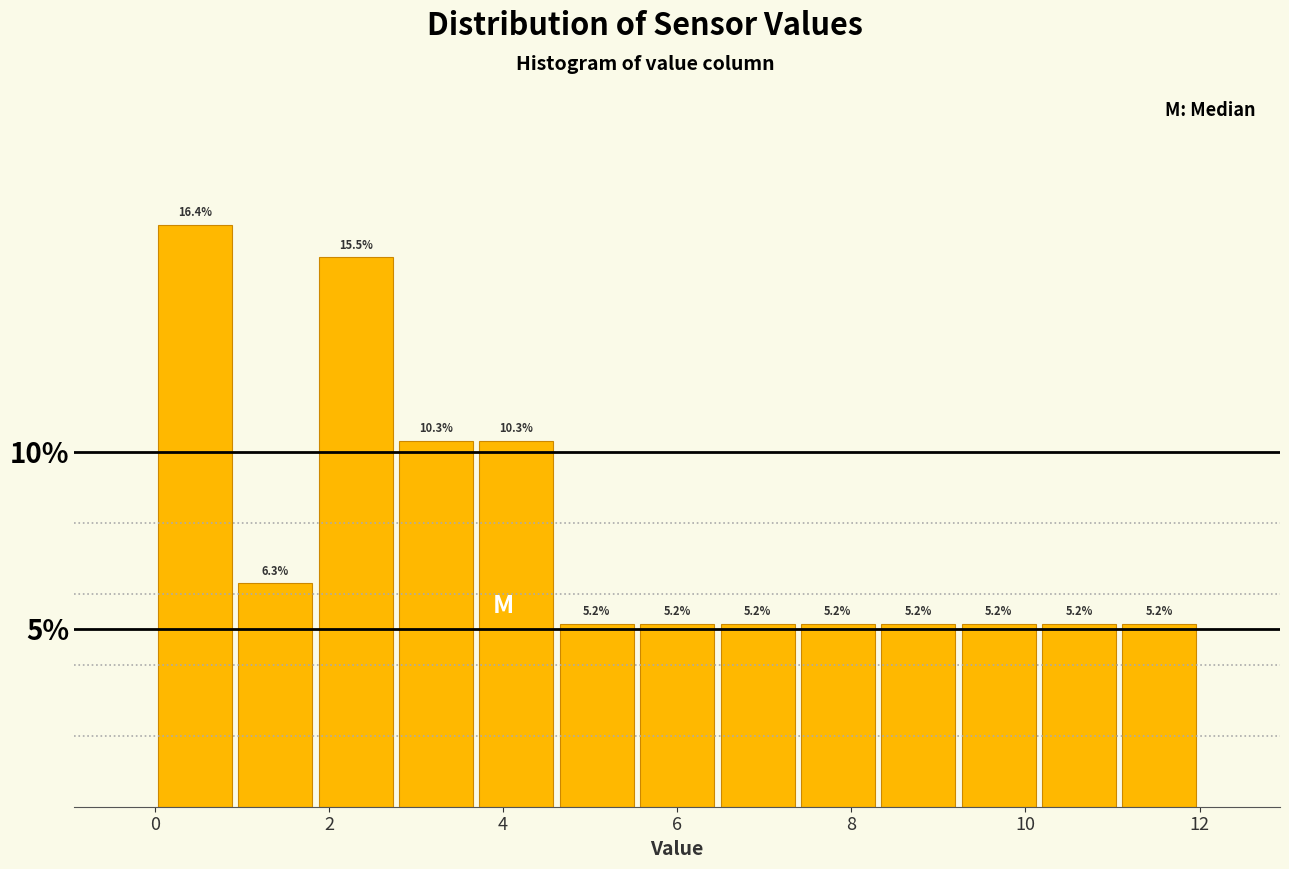

Reading left to right, transcribe this chart: for each bar, give the range it covers on the x-axis and its height. The bar edges are not printed on the chart, so give them approximately, as read against the axis.

0.0 to 1.0: 16.4
1.0 to 1.8: 6.3
1.8 to 2.8: 15.5
2.8 to 3.6: 10.3
3.6 to 4.6: 10.3
4.6 to 5.6: 5.2
5.6 to 6.4: 5.2
6.4 to 7.4: 5.2
7.4 to 8.4: 5.2
8.4 to 9.2: 5.2
9.2 to 10.2: 5.2
10.2 to 11.0: 5.2
11.0 to 12.0: 5.2